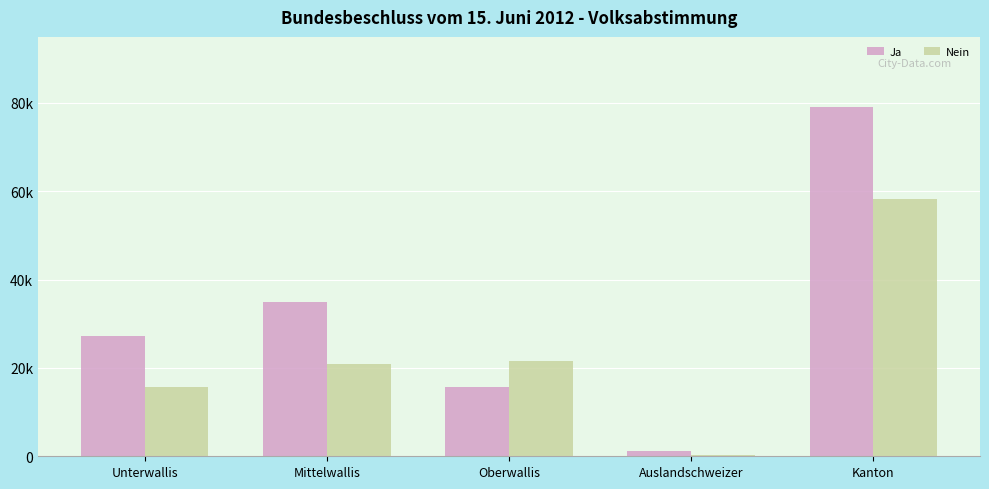

Reading left to right, list all the values displayed in this chart.

Ja: Unterwallis=27314	Mittelwallis=35005	Oberwallis=15689	Auslandschweizer=1110	Kanton=79118
Nein: Unterwallis=15720	Mittelwallis=20811	Oberwallis=21464	Auslandschweizer=197	Kanton=58192